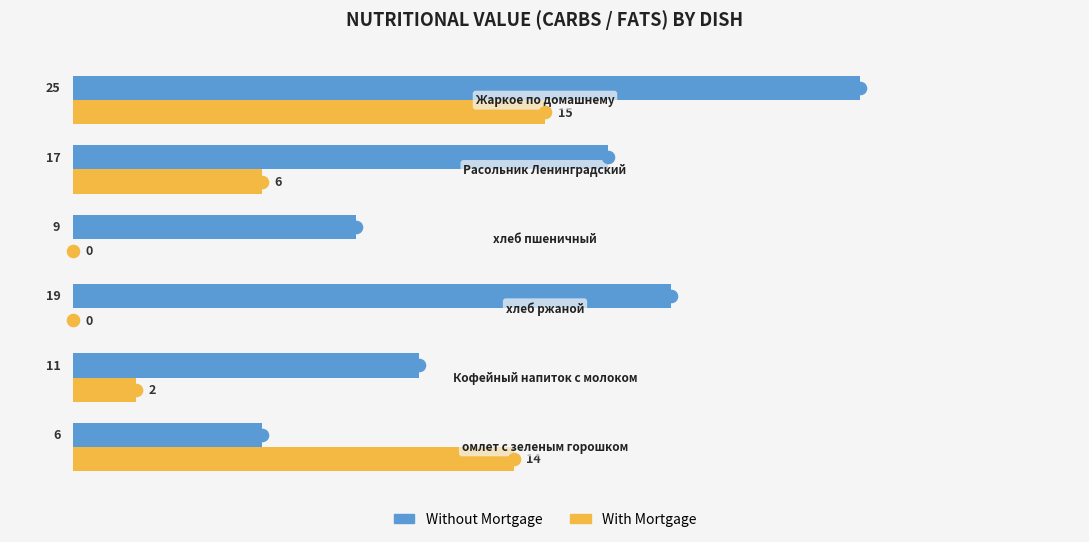

What is the highest value of the With Mortgage series?

15